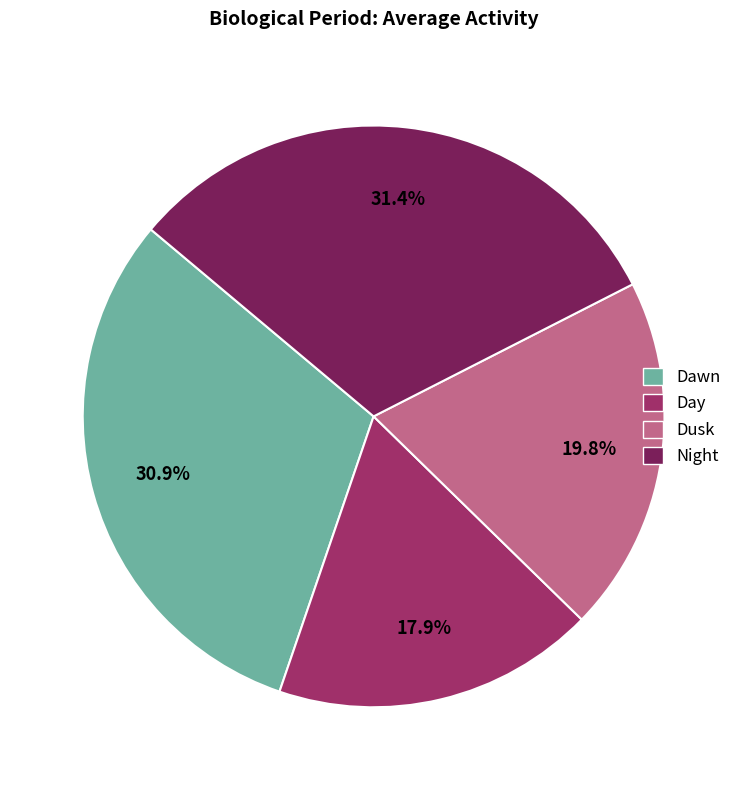

Is it true that Dusk is 35% of the pie?

False